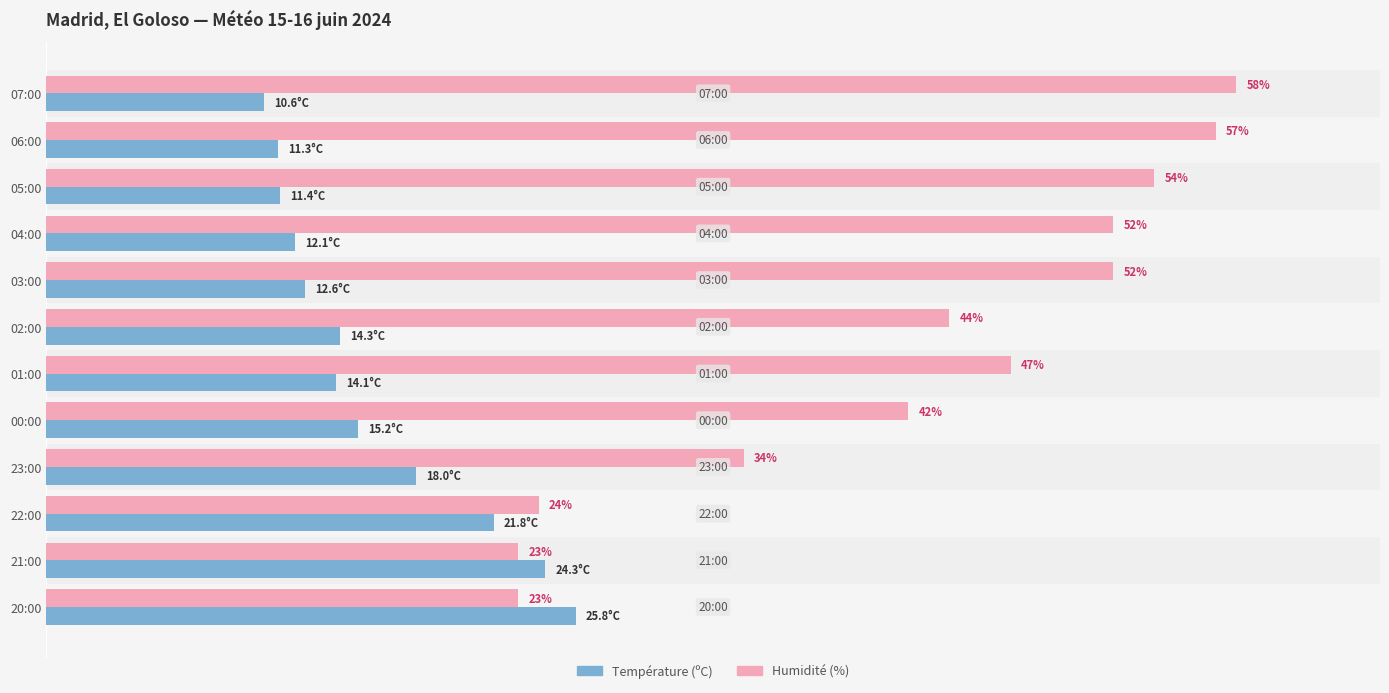

What are all the series names shown in the legend?

Température (ºC), Humidité (%)